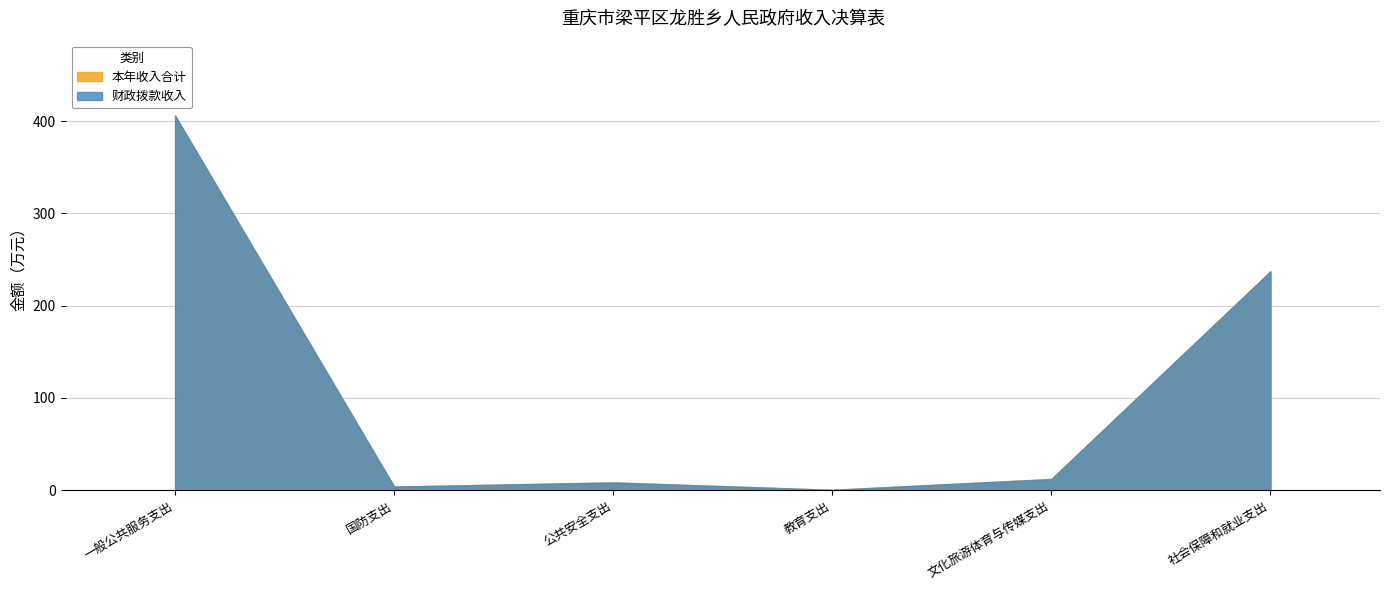

What position from the left is 公共安全支出?

3